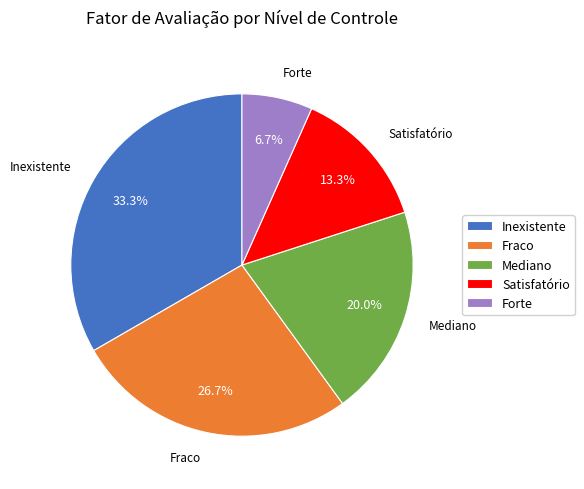

Which slice is the smallest?

Forte